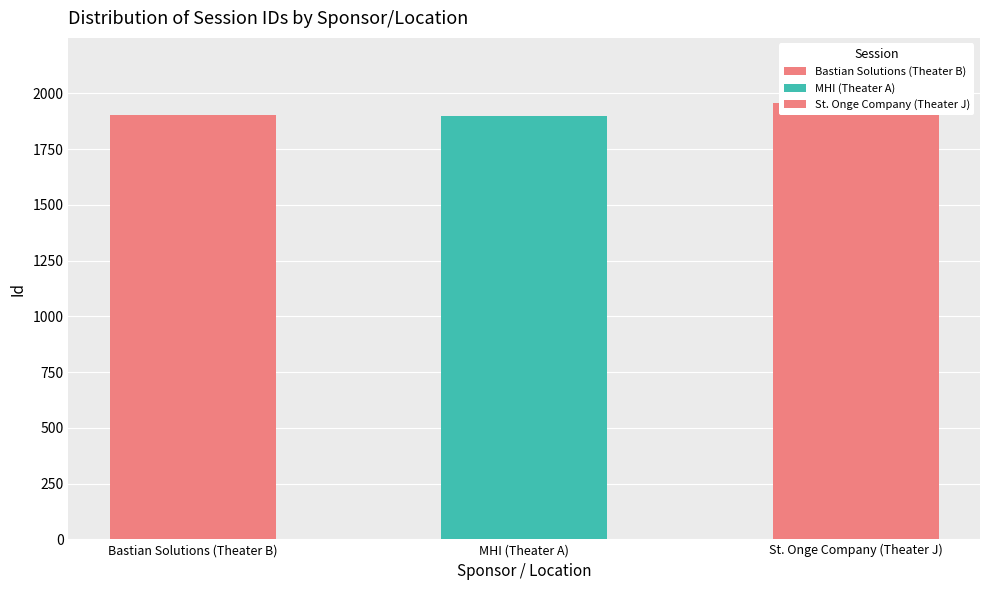

Is it true that the value at Bastian Solutions (Theater B) is 1901?

True